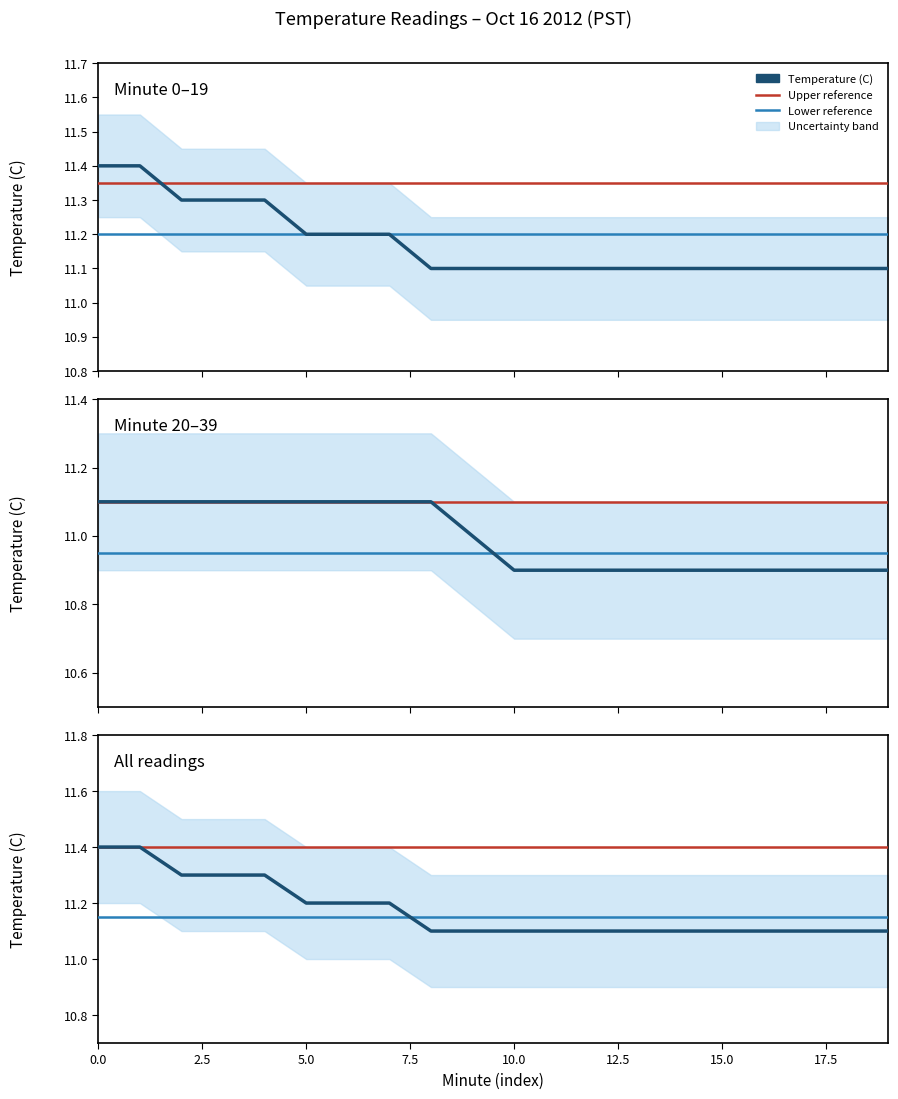

What is the value of the Upper bound point at the 13th from the left?

11.2